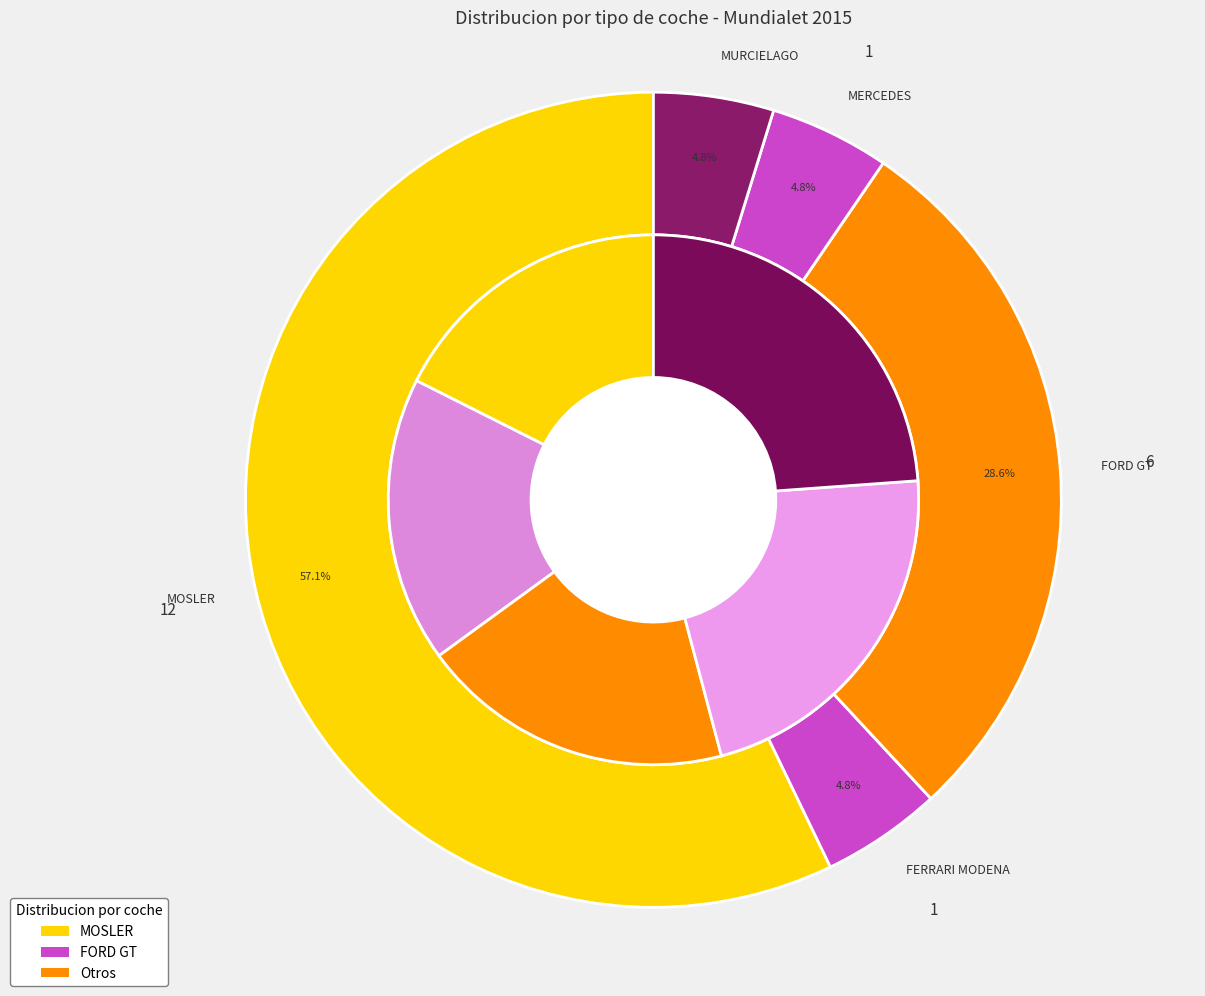

Is 9 the majority of the pie?

No